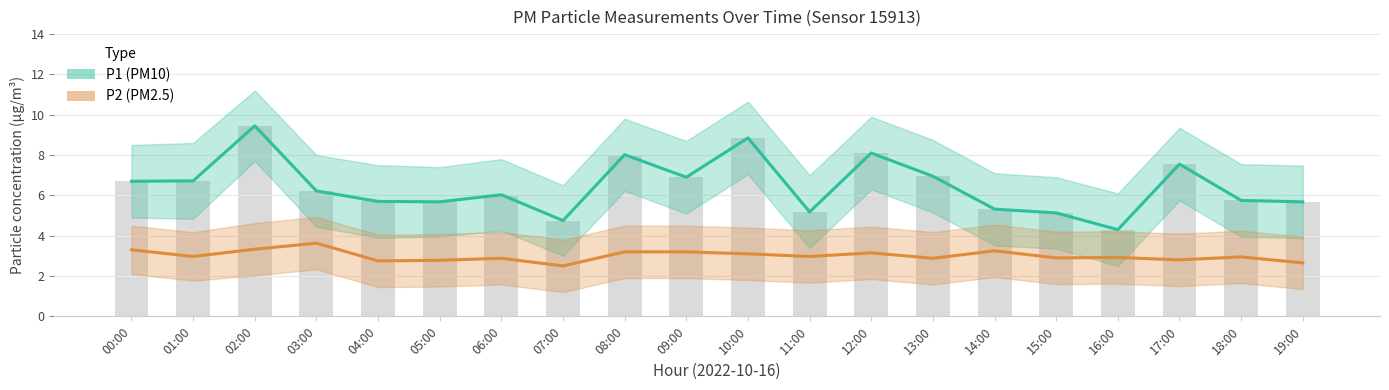

Read the P2 (PM2.5) value at 01:00.

3.0